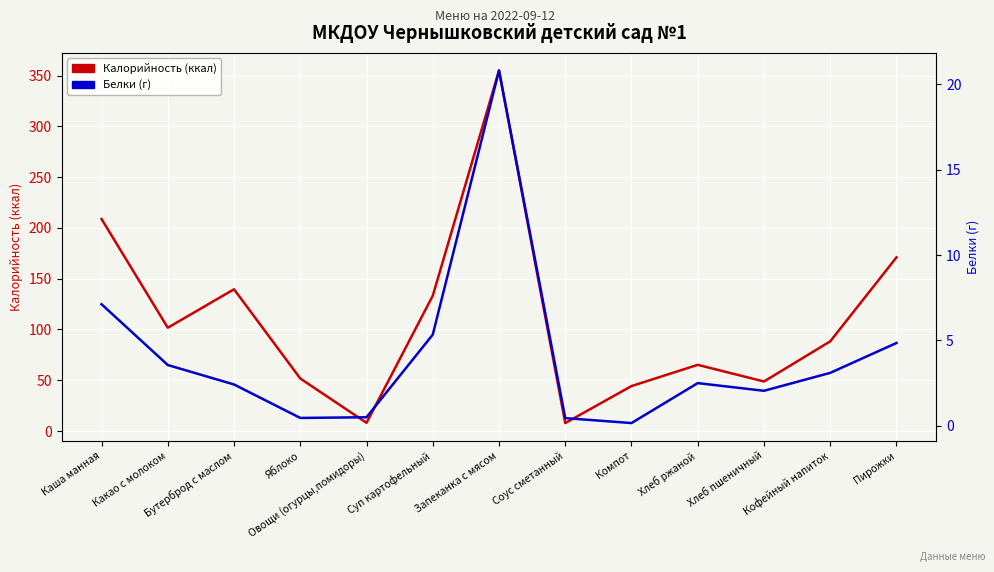

In Калорийность, how many points are higher than both neighbors (excluding endpoints)?

3